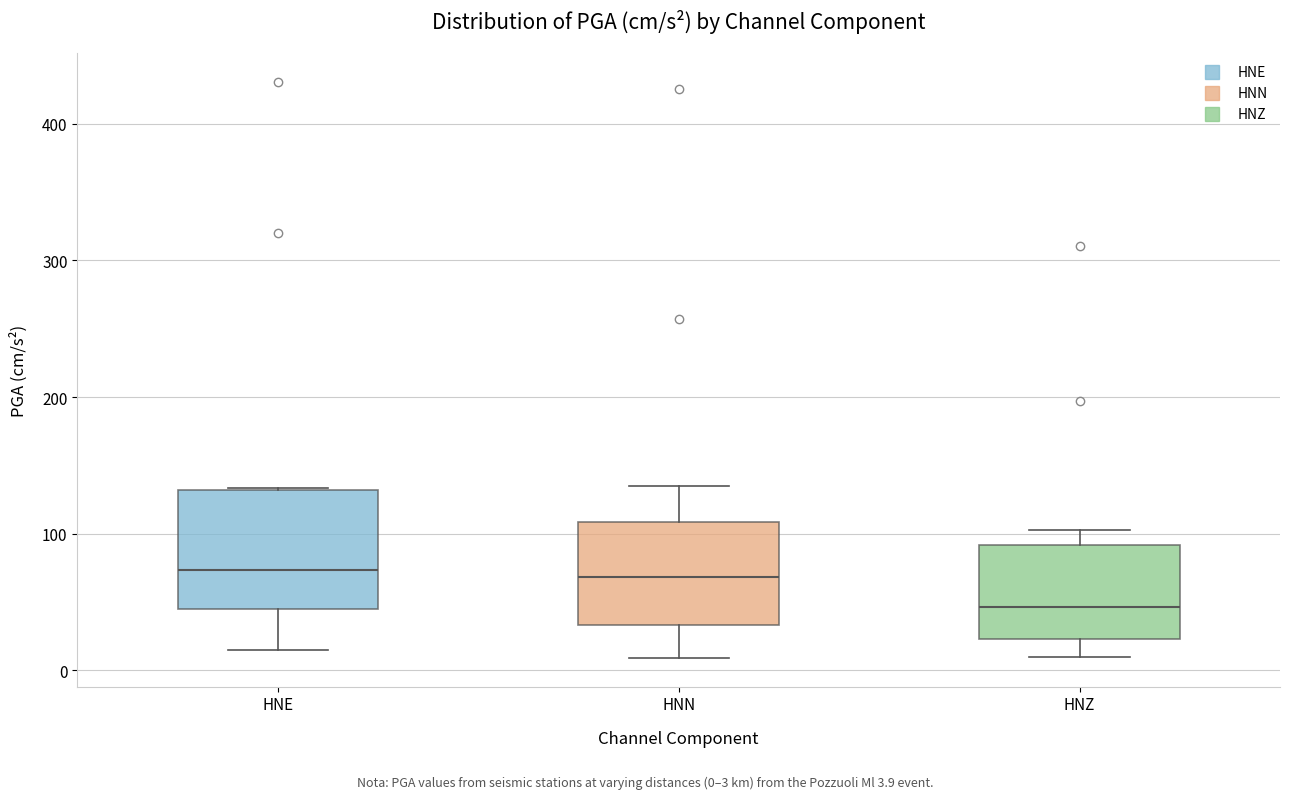

Reading left to right, transcribe this box plot: for each box, give where its median line is, the range the box spans, and where its two whiskers end, as read against the y-axis. The values are not printed on the chart, so give them approximately, as read against the axis.

HNE: median 70, box 40 to 130, whiskers 20 to 130
HNN: median 70, box 30 to 110, whiskers 10 to 130
HNZ: median 50, box 20 to 90, whiskers 10 to 100